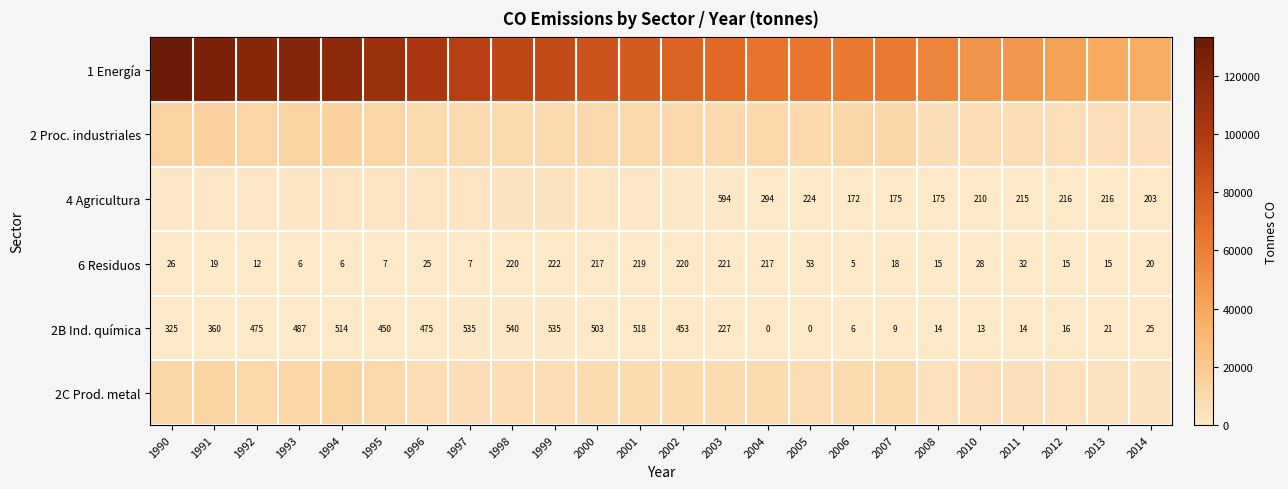

The 4 Agricultura series shows 487.1 at 2004. True or false?

False